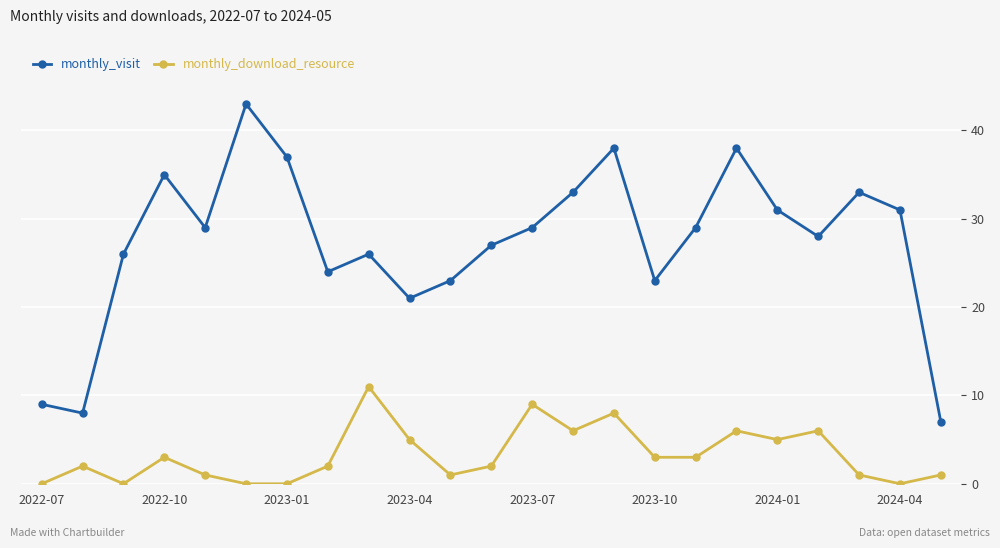

What is the maximum value for monthly_visit?

43